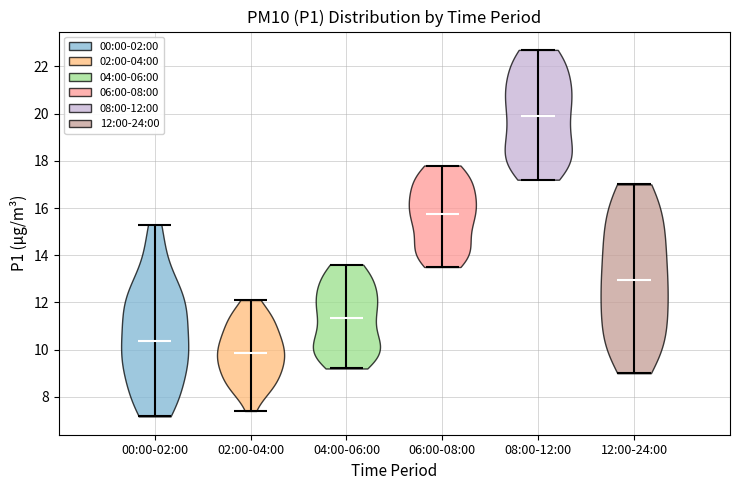

Reading left to right, read every violin against the y-axis: where its median line is, and the lowest and highest points it reaches. The values are not printed on the chart, so give them approximately, as read against the axis.

00:00-02:00: median line 10.4, lowest point 7.2, highest point 15.4
02:00-04:00: median line 9.8, lowest point 7.4, highest point 12.2
04:00-06:00: median line 11.4, lowest point 9.2, highest point 13.6
06:00-08:00: median line 15.8, lowest point 13.6, highest point 17.8
08:00-12:00: median line 20.0, lowest point 17.2, highest point 22.8
12:00-24:00: median line 13.0, lowest point 9.0, highest point 17.0